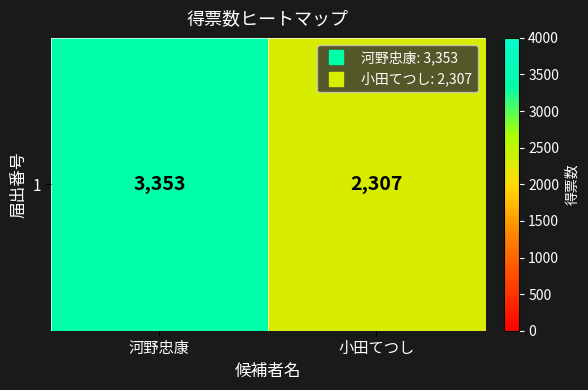

What is the difference between the maximum and minimum values?

1046